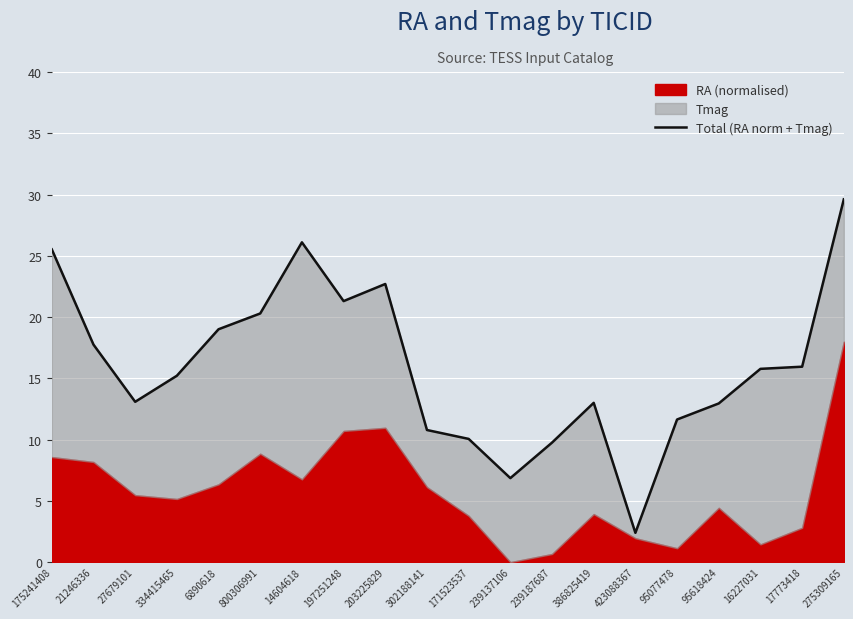

List the labels in order of value, largest first.

275309165, 14604618, 175241408, 203225829, 197251248, 800306991, 6890618, 21246336, 17773418, 16227031, 334415465, 27679101, 386825419, 95618424, 95077478, 302188141, 171523537, 239187687, 239137106, 423088367